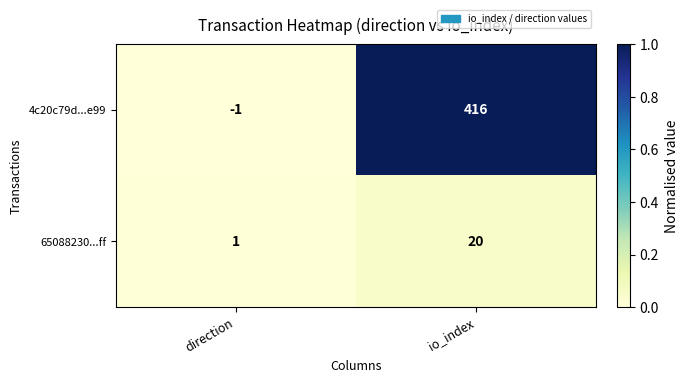

What is the difference between the 65088230...ff values at direction and io_index?

19